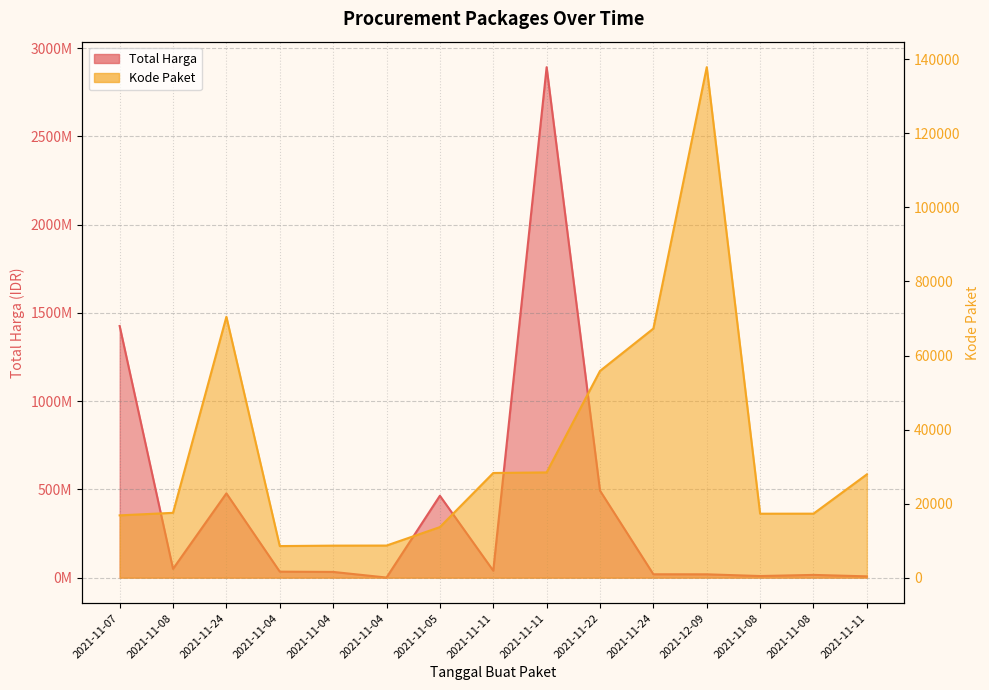

Rank the series by their maximum value, from lowest to highest.

Kode Paket, Total Harga